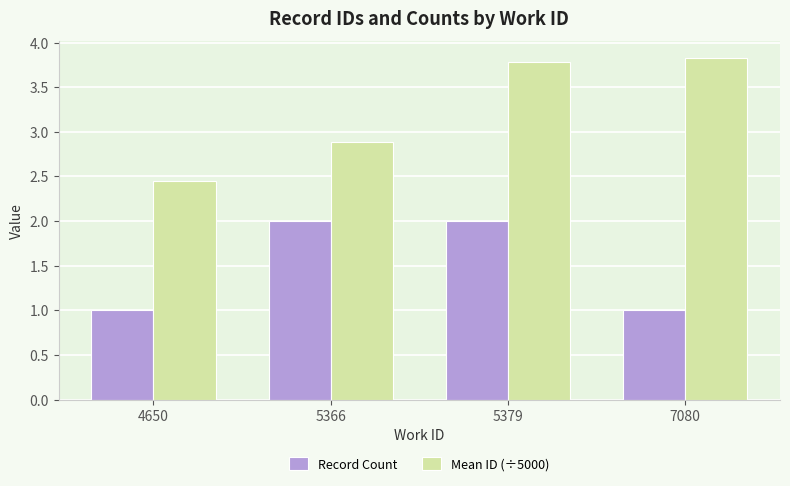

What is the maximum value shown in the chart?

3.8